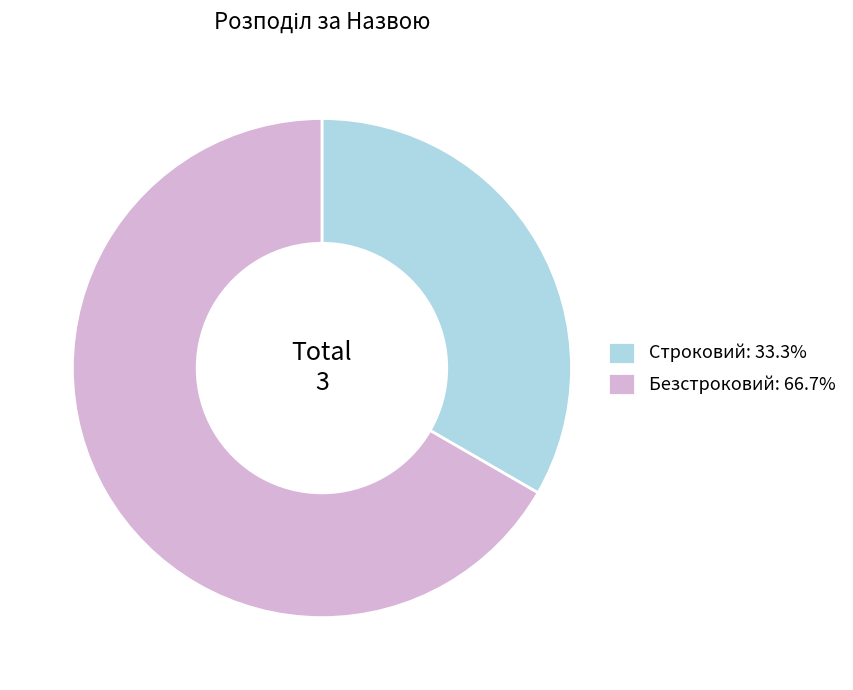

Is the sum of Безстроковий: 66.7% and Строковий: 33.3% greater than half?

Yes